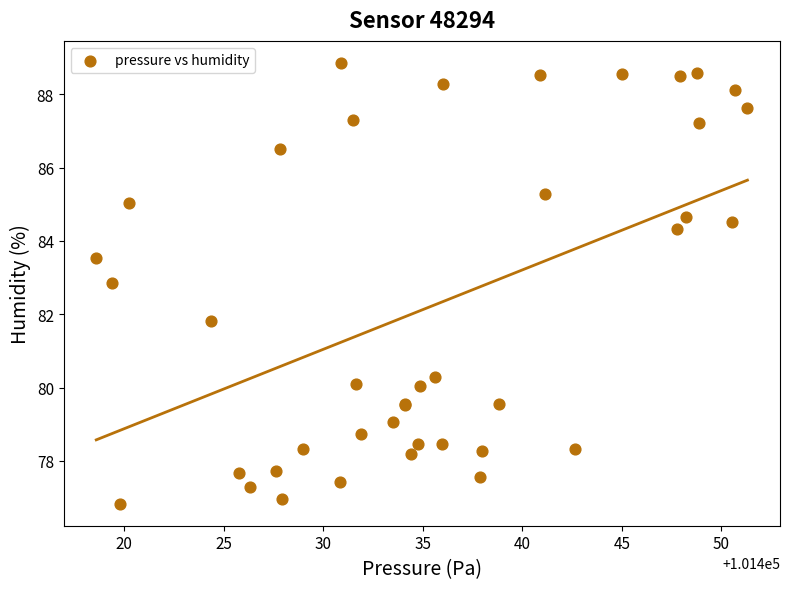

What Y value in the scatter plot is closest to 82?

81.8